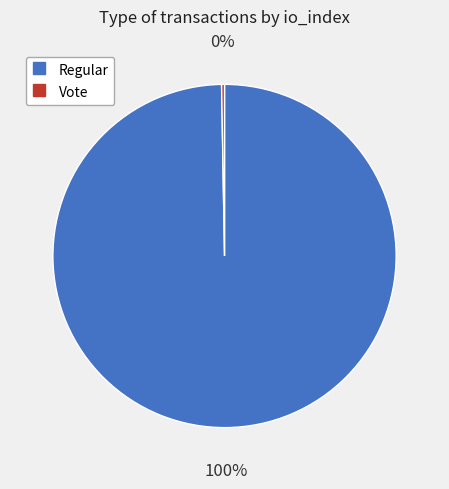

To the nearest percent, what is the average slice percentage?

50%